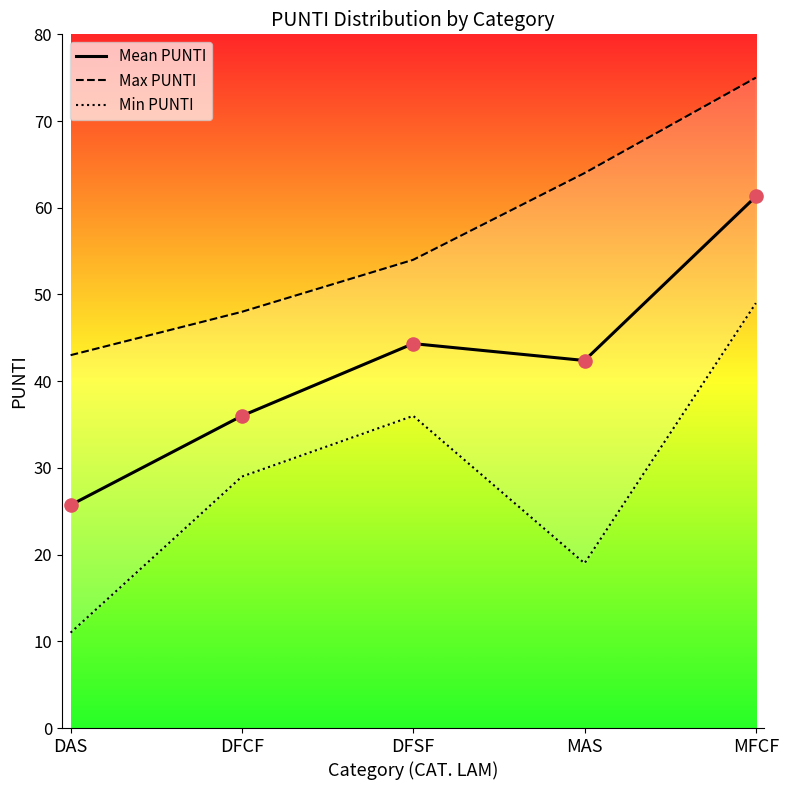

Which series contains the highest Y value?

Max PUNTI